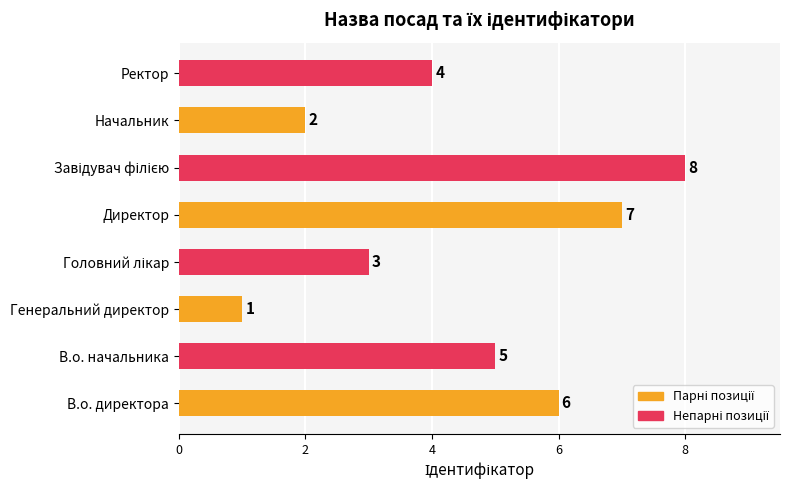

Count the values in the range 3 to 7.

5